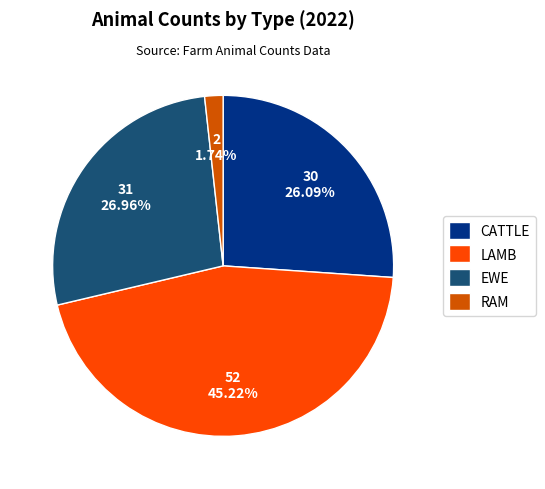

Which has a higher value, LAMB or CATTLE?

LAMB